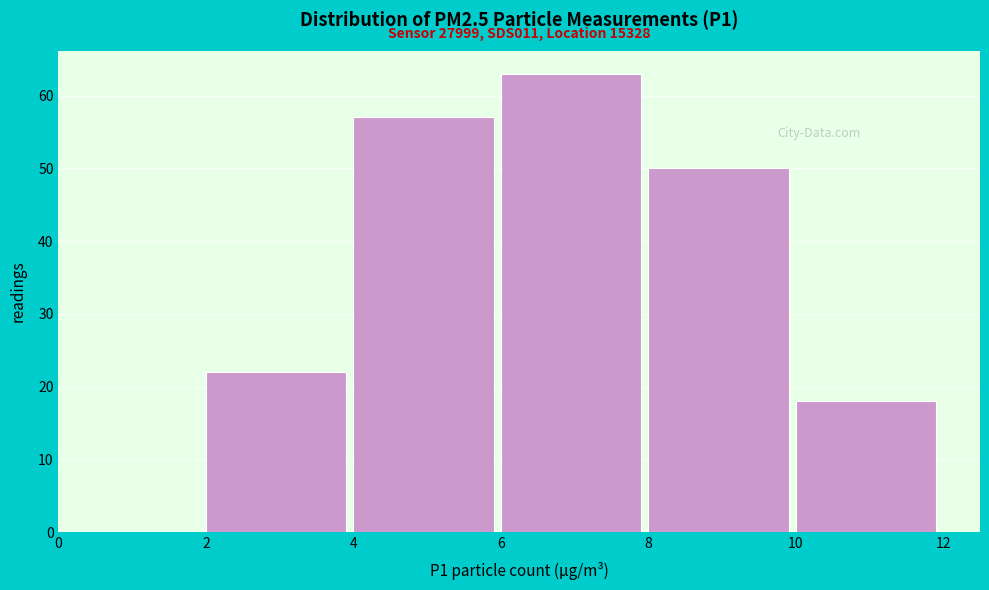

Over which range of the x-axis is the bar tallest?

6 to 8